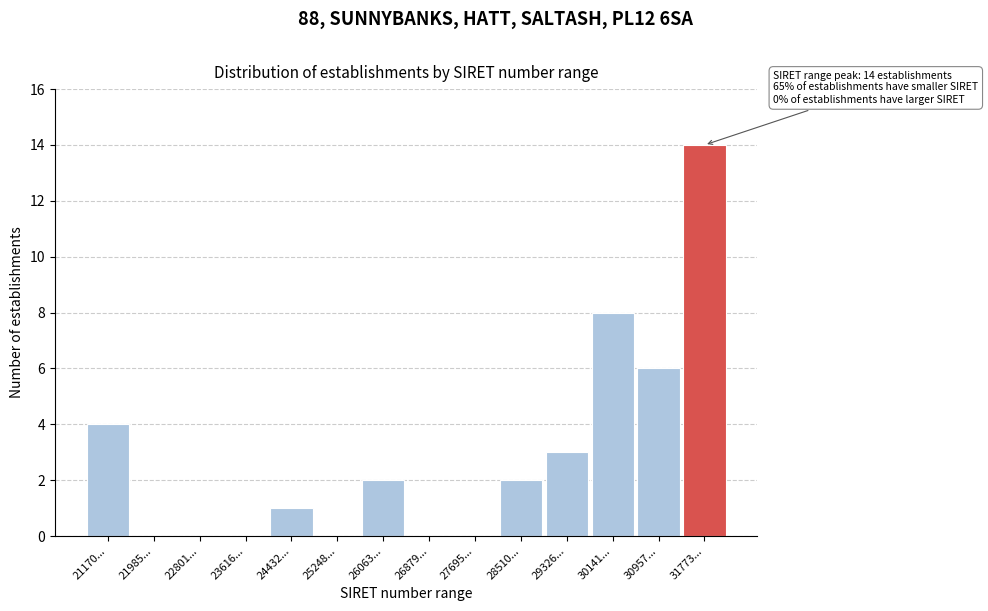

Reading left to right, what are all the values shown in this chart?

21170...=4	21985...=0	22801...=0	23616...=0	24432...=1	25248...=0	26063...=2	26879...=0	27695...=0	28510...=2	29326...=3	30141...=8	30957...=6	31773...=14